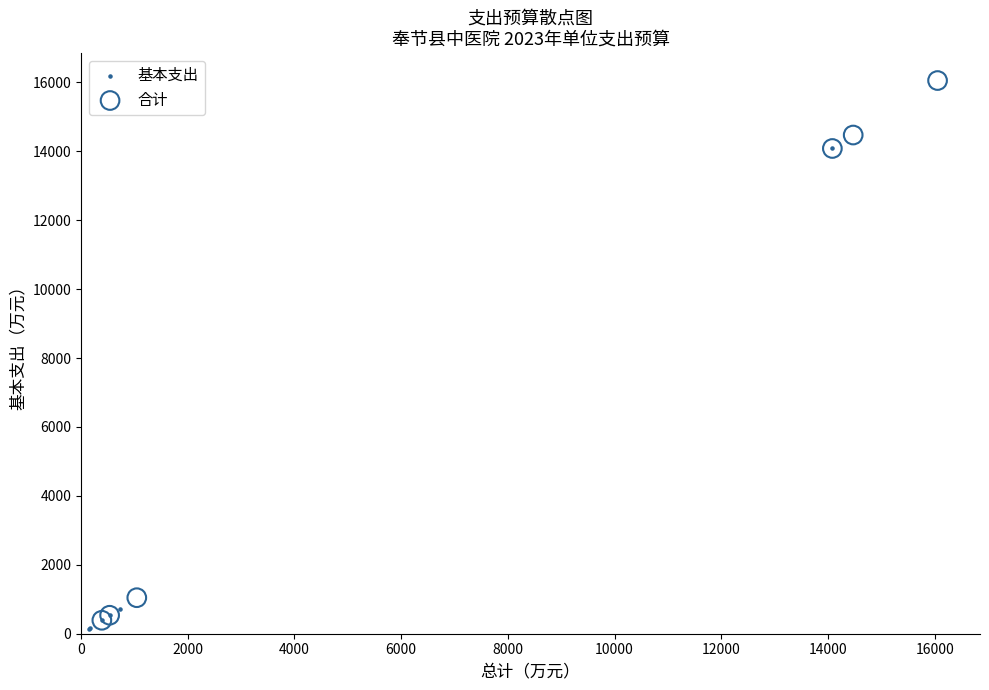

What are all the series names shown in the legend?

基本支出, 合计